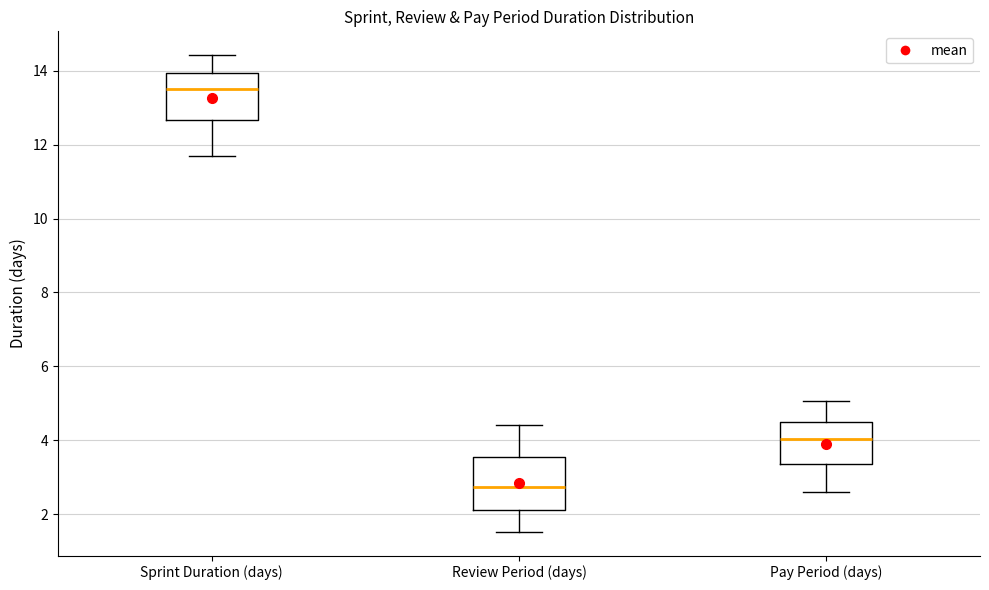

Where does the lower whisker of the box for Pay Period (days) end on the y-axis? The values are not printed on the chart, so give them approximately, as read against the axis.

2.6